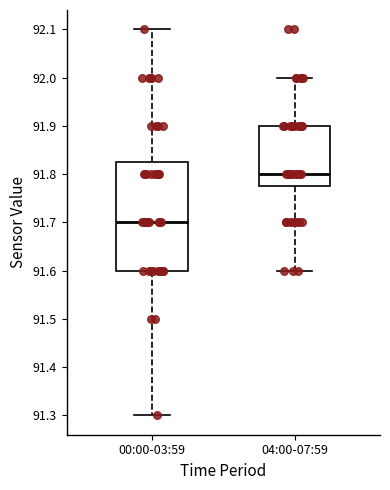

Which box is the tallest, from its lower edge to its upper edge?

00:00-03:59